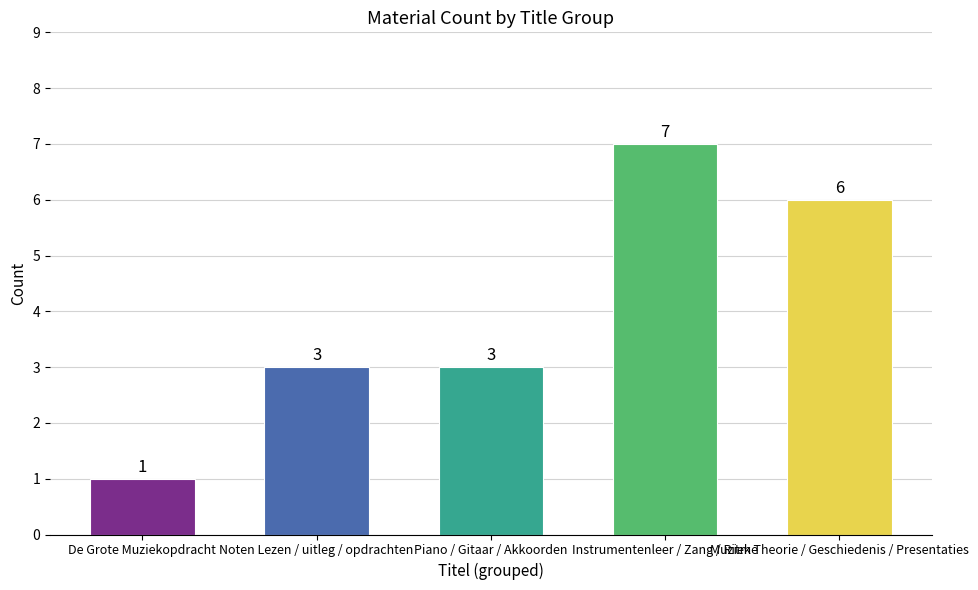

What is the sum of the values at Instrumentenleer / Zang / Ritme and Piano / Gitaar / Akkoorden?

10